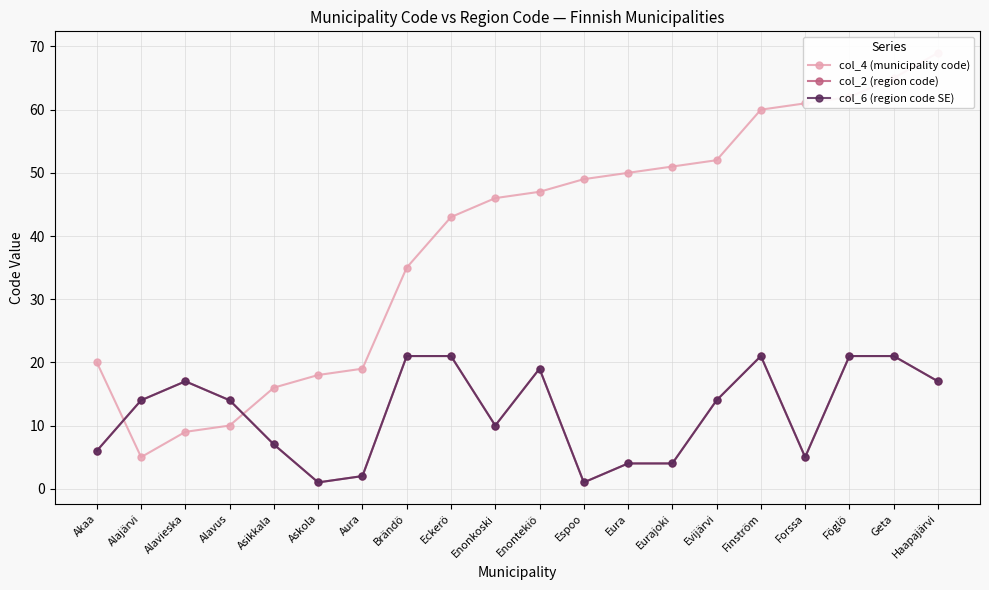

True or false: col_4 (municipality code) has a value of 28 at Eura.

False